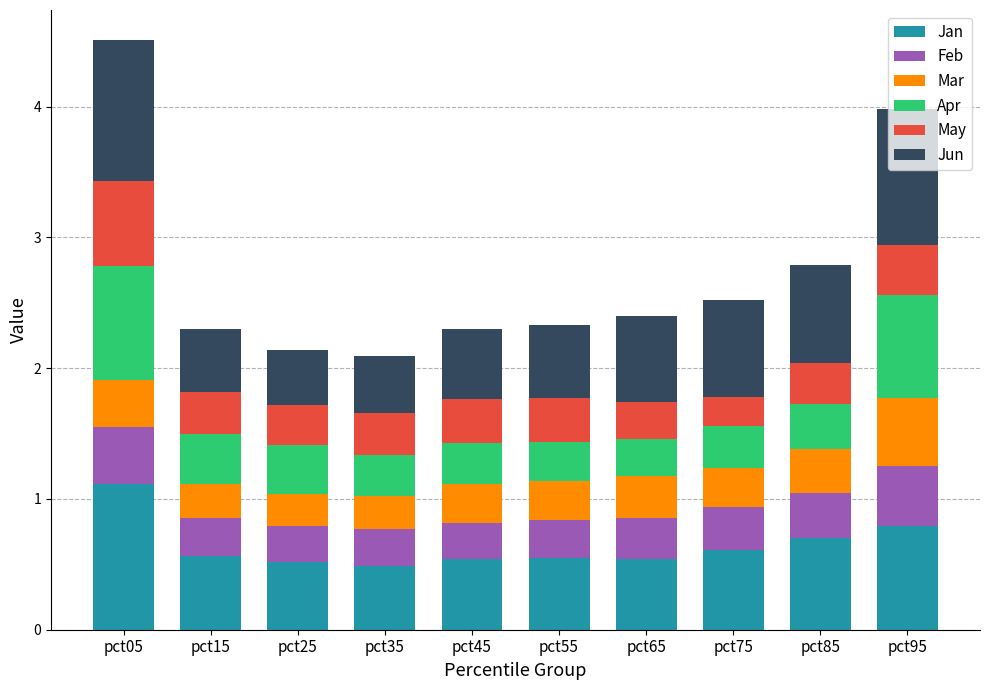

What is the difference between the maximum and minimum values in the Jan series?

0.6